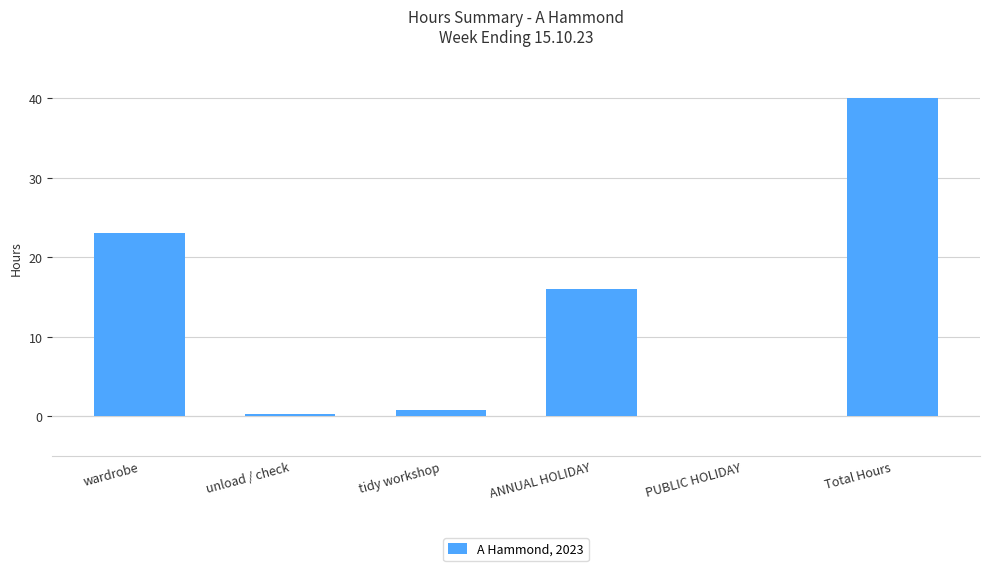

Where is the data nearest to the value 20?

wardrobe